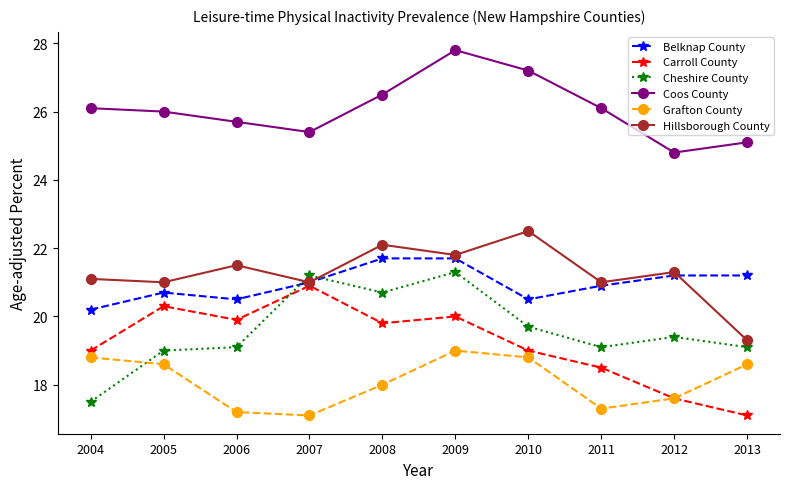

What is the total value across all series at 2012?

121.9